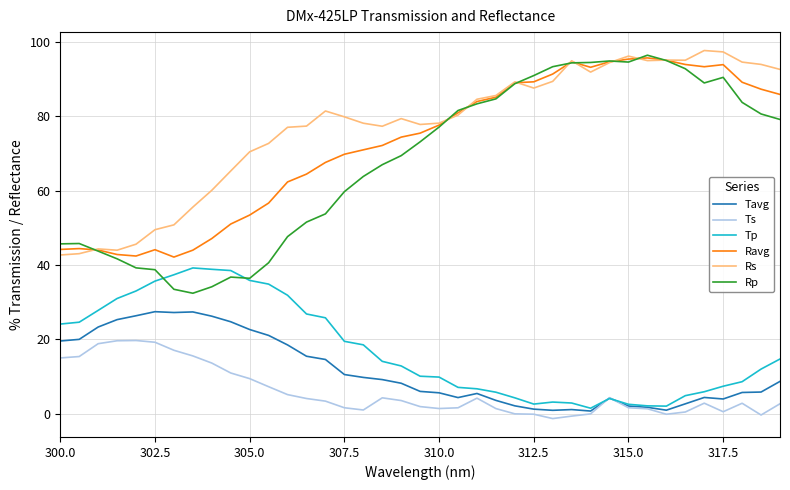

True or false: Ravg and Ts intersect in this chart.

False